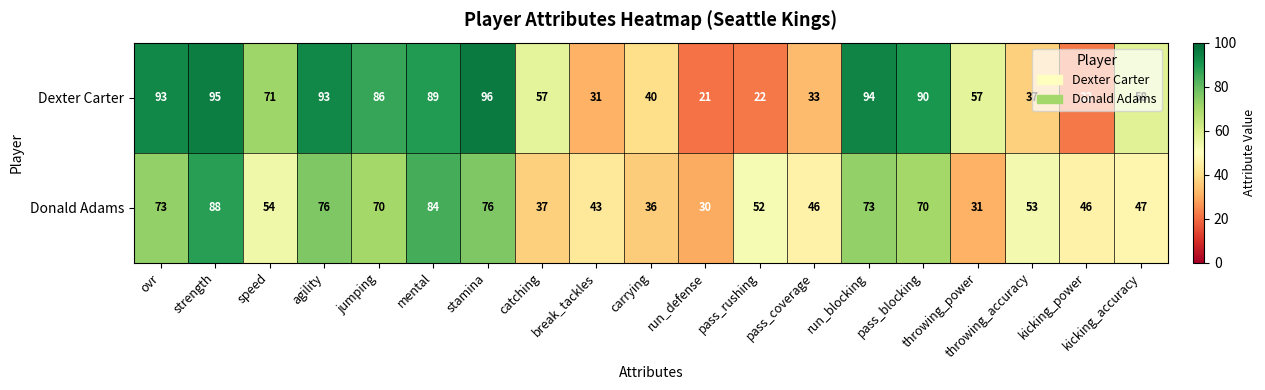

Where is Donald Adams nearest to the value 59?

speed